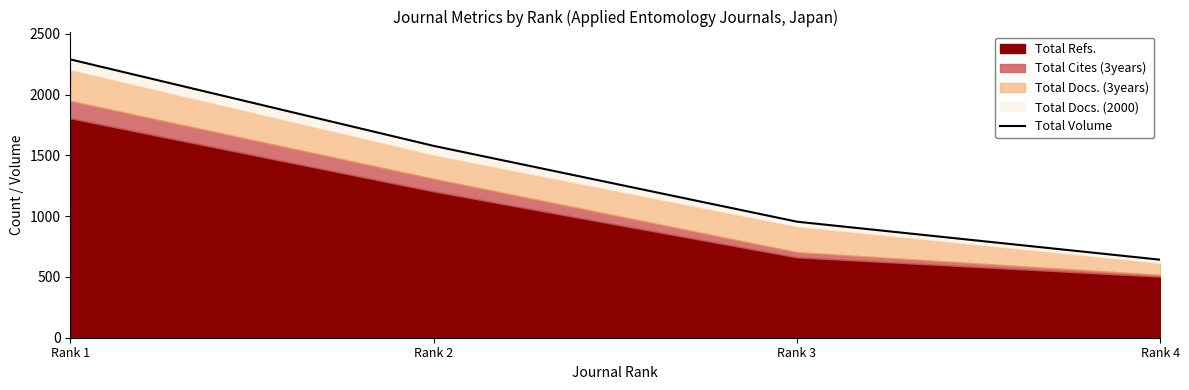

List the labels in order of value, smallest first.

Rank 4, Rank 3, Rank 2, Rank 1